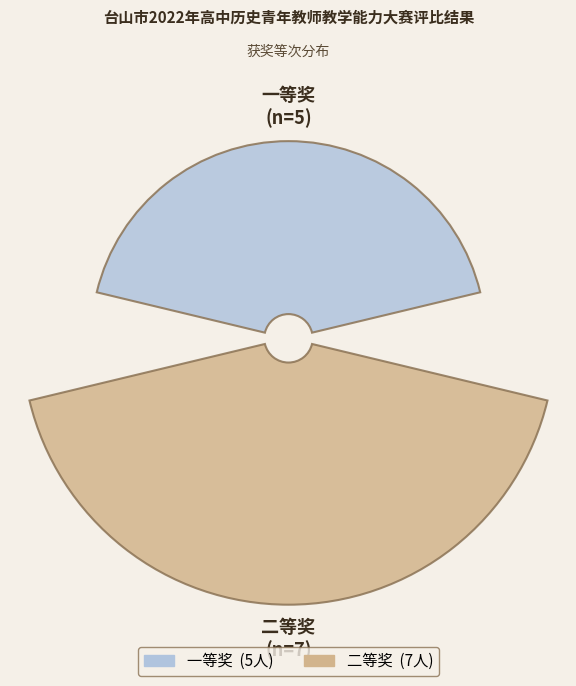

How many segments does this pie chart have?

2